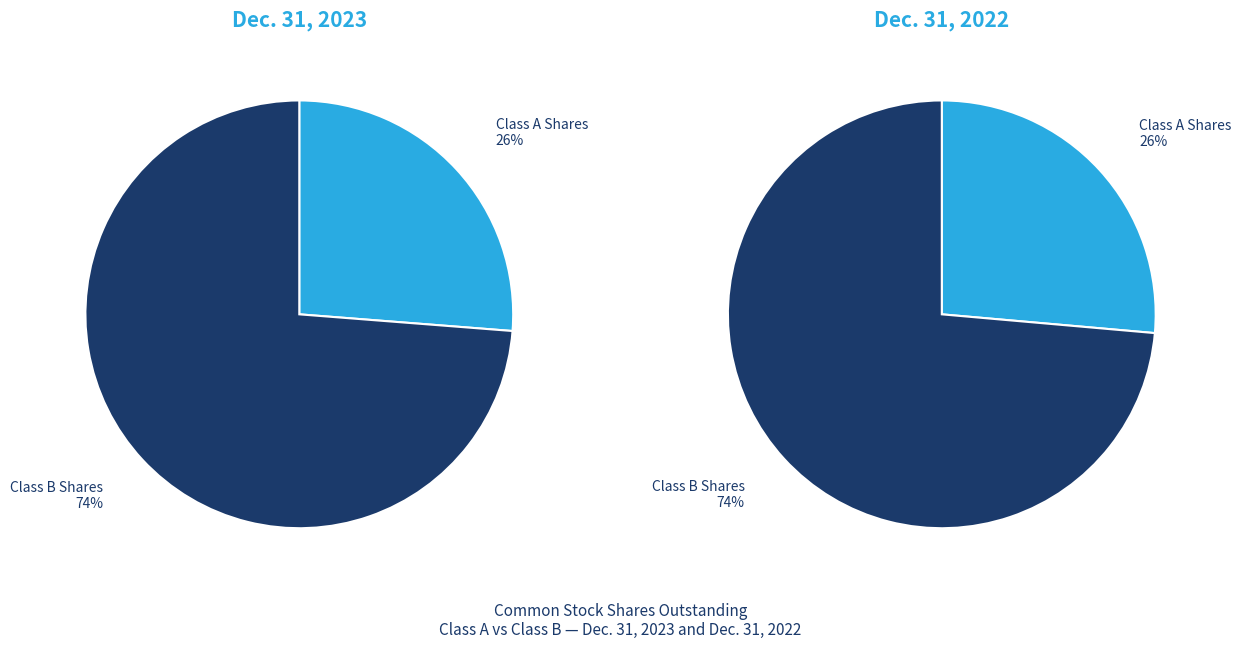

What is the largest slice in the pie chart?

Class B Shares